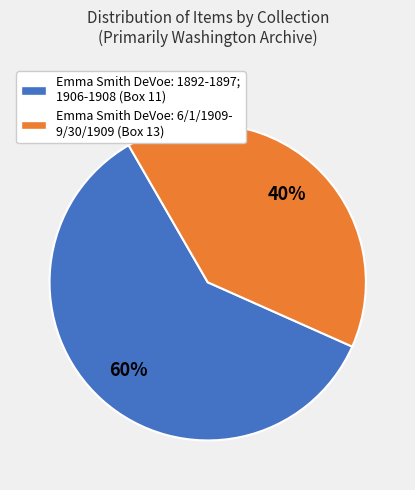

To the nearest percent, what is the average slice percentage?

50%